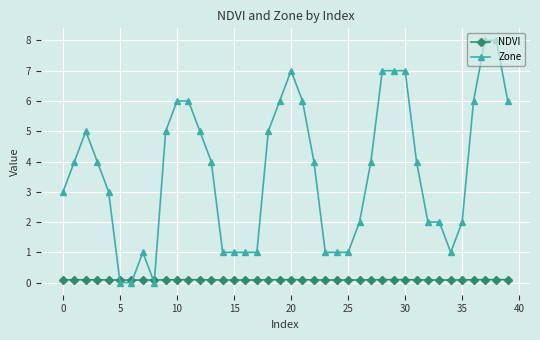

How many intersections are there between NDVI and Zone?

4